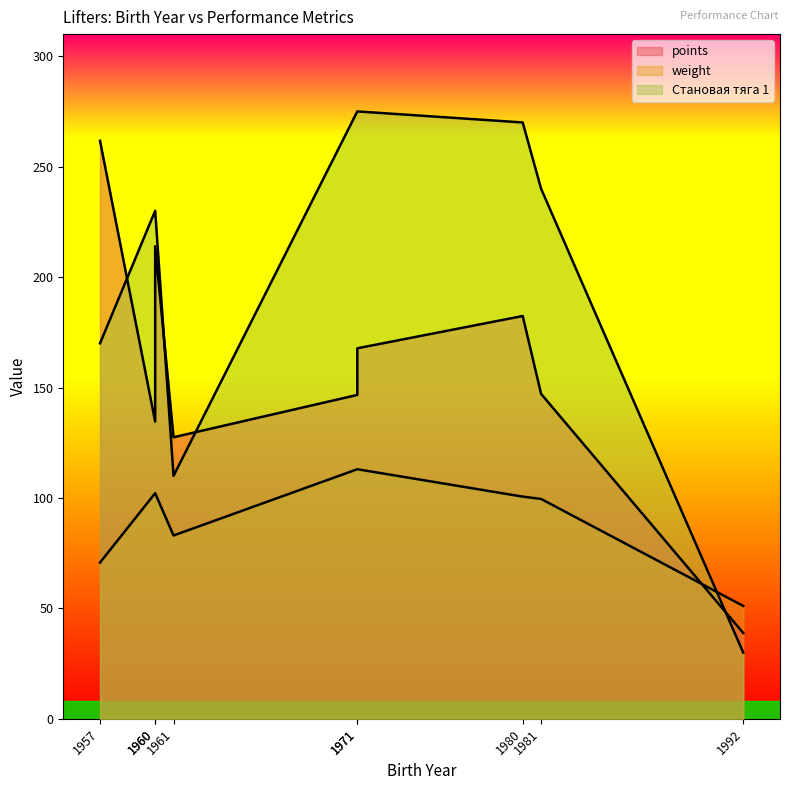

Which series has the widest spread of values?

Становая тяга 1